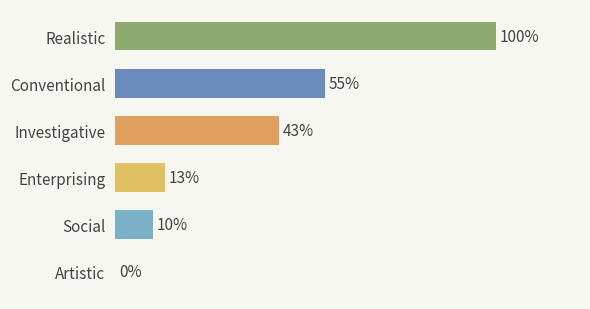

Which label corresponds to the largest value in the chart?

Realistic